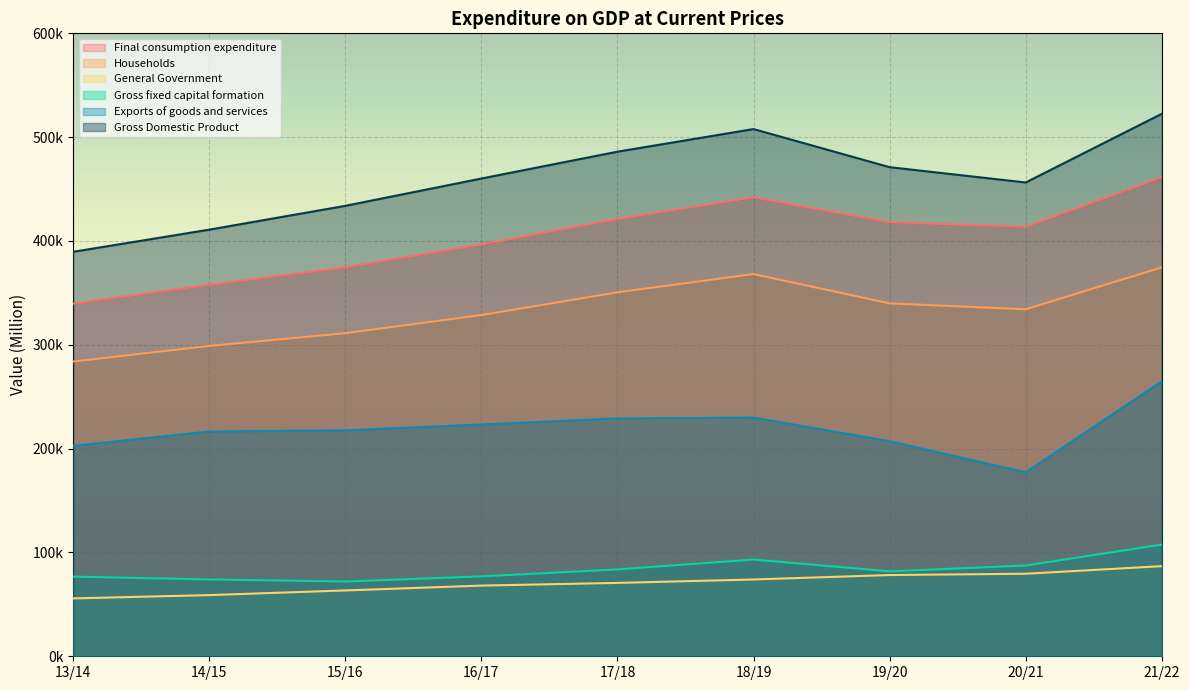

Which has a higher value, 17/18 or 21/22?

21/22